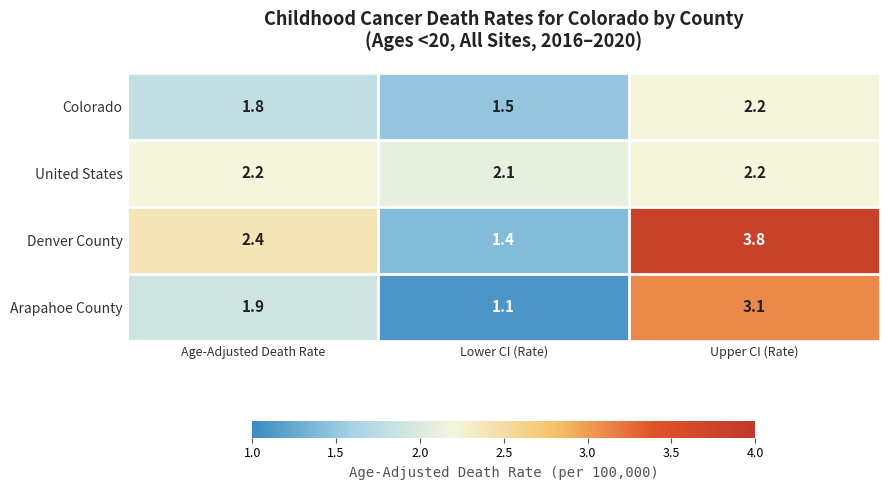

What is the minimum value shown in the chart?

1.1